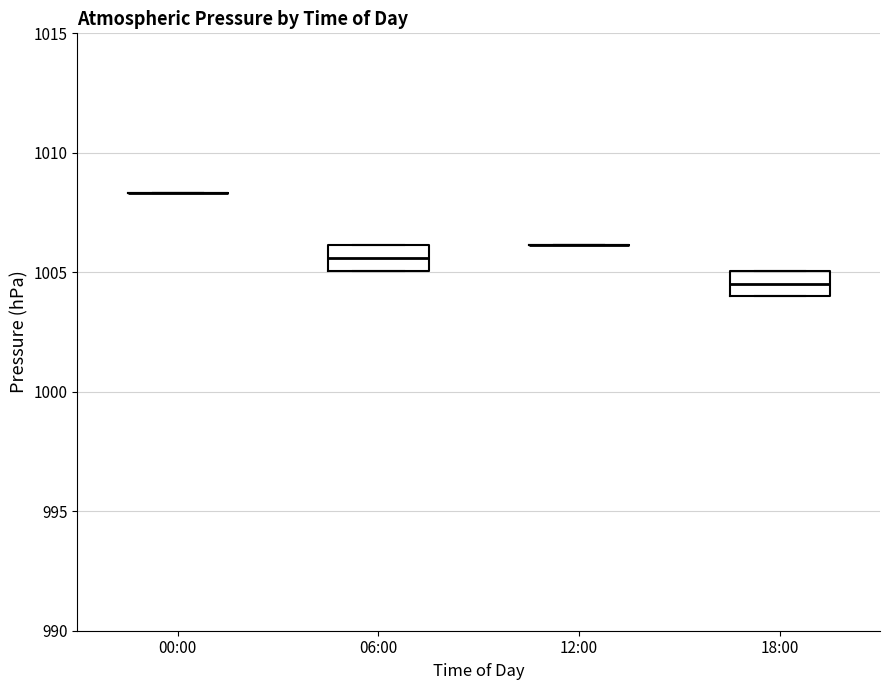

Reading left to right, read every box against the y-axis: the position of its median line, the range the box covers, and the ends of its whiskers. The values are not printed on the chart, so give them approximately, as read against the axis.

00:00: box collapsed to a line at 1008.5, whiskers 1008.5 to 1008.5
06:00: median 1005.5, box 1005.0 to 1006.0, whiskers 1005.0 to 1006.0
12:00: box collapsed to a line at 1006.0, whiskers 1006.0 to 1006.0
18:00: median 1004.5, box 1004.0 to 1005.0, whiskers 1004.0 to 1005.0